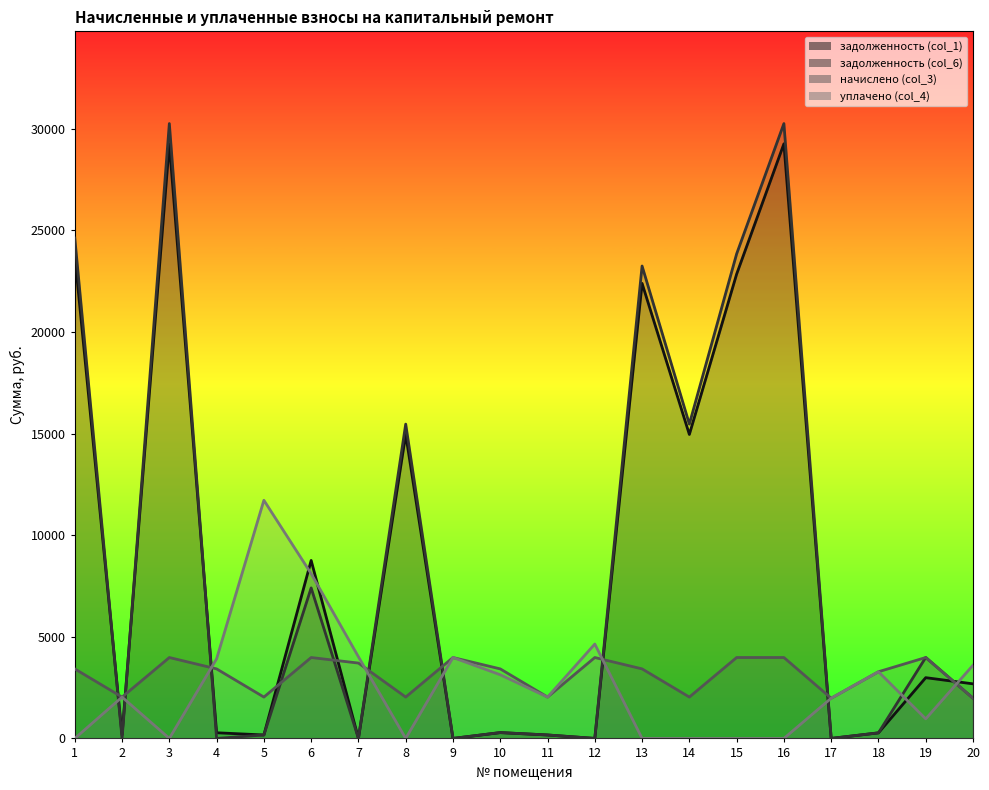

Between 16 and 3, which is larger?

3